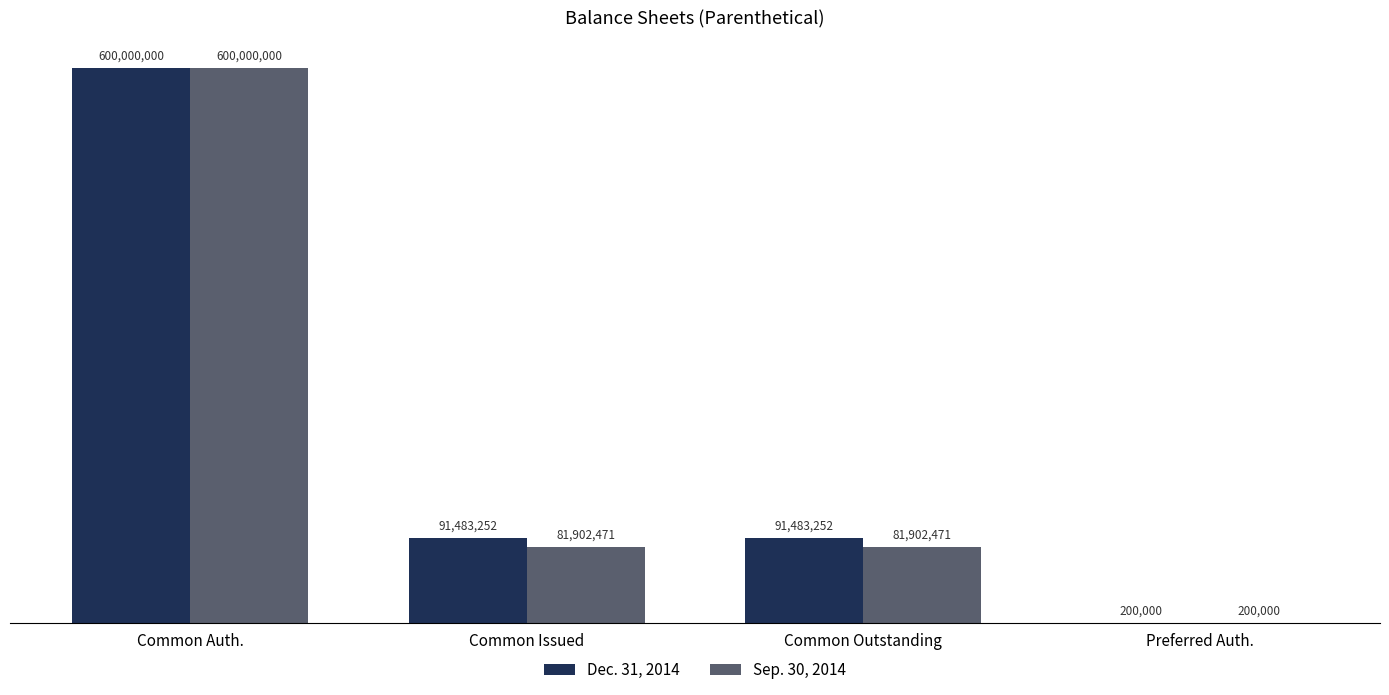

True or false: Dec. 31, 2014 has a value of 200000 at Preferred Auth..

True